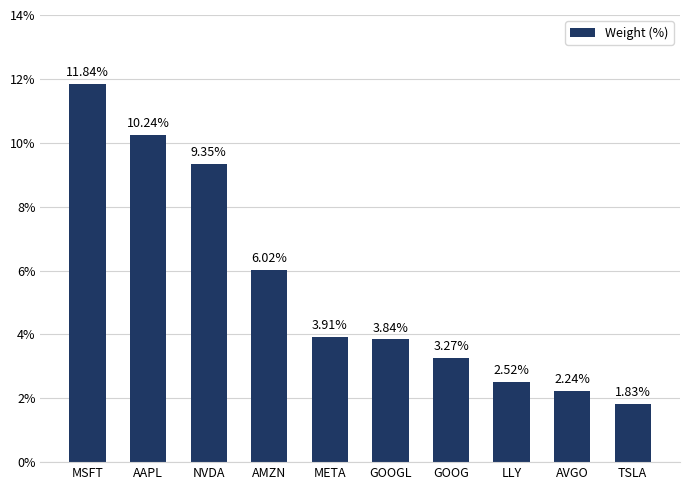

How many data points does each series have?

10